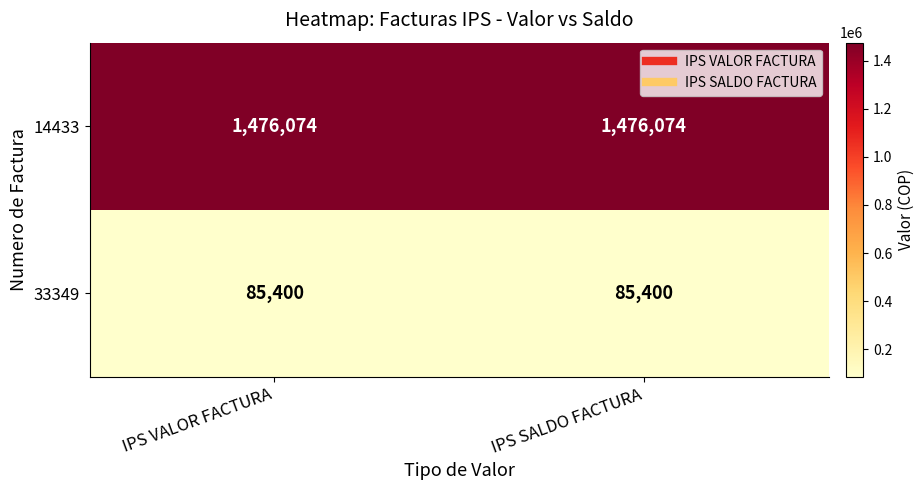

What is the average value of the 14433 series?

1476074